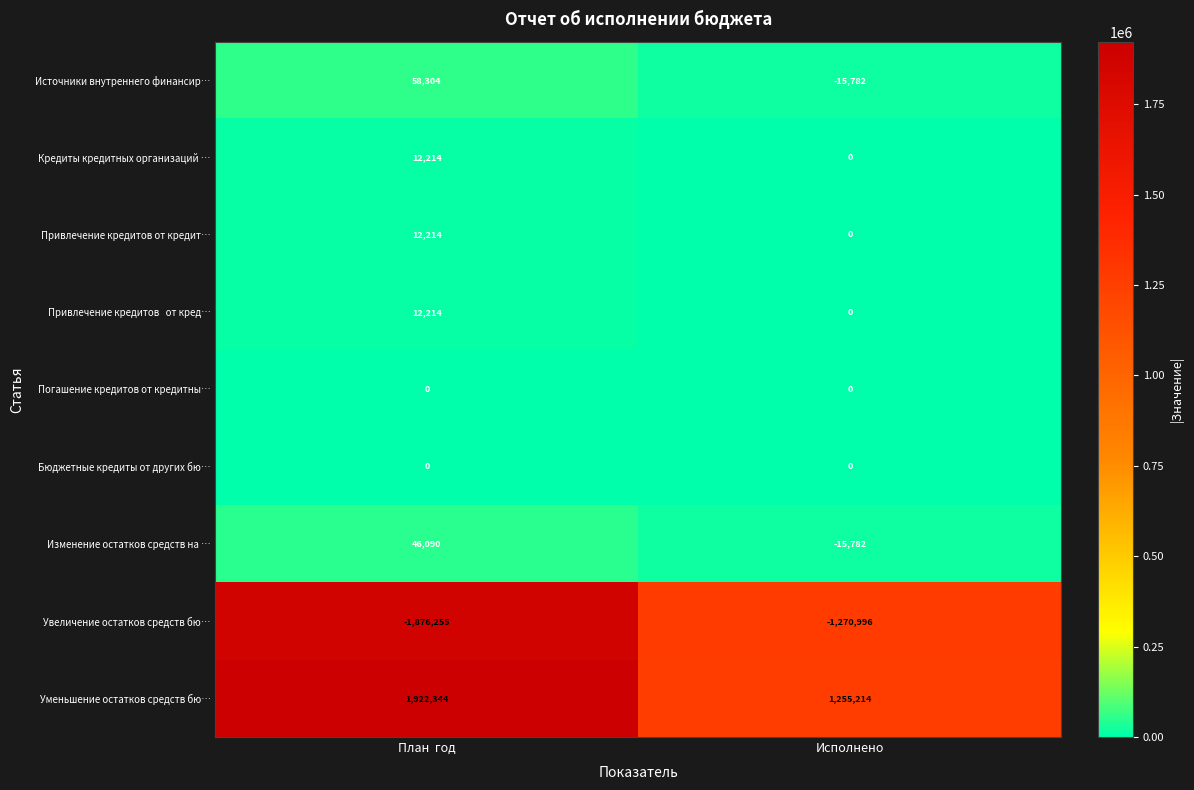

How many distinct data groups are displayed?

9